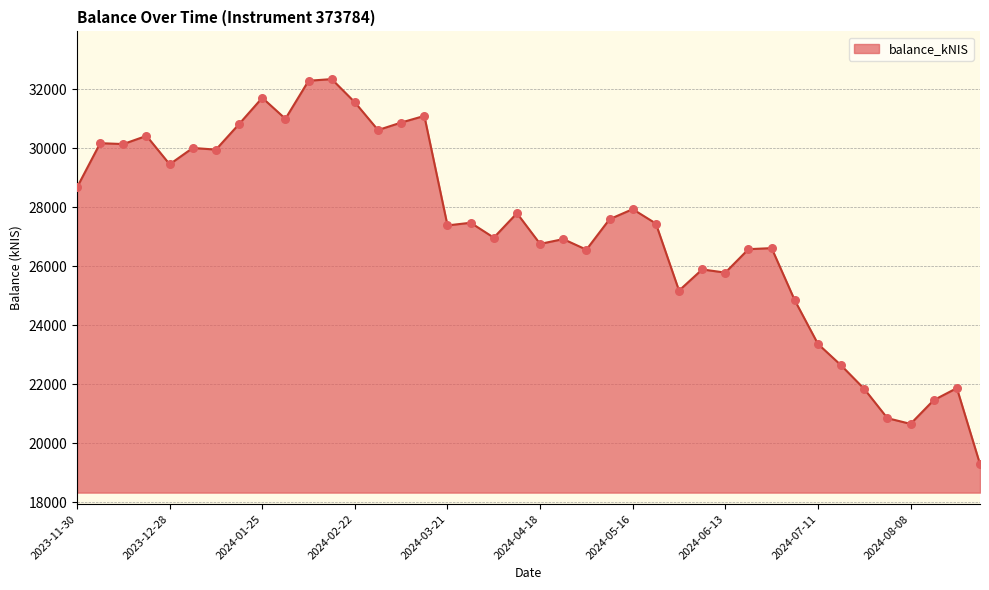

What is the difference between the maximum and minimum values?

13055.7